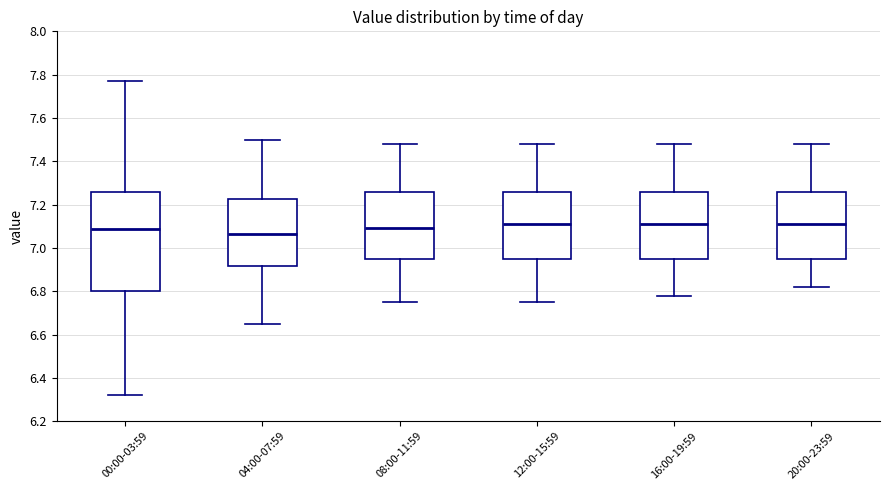

Reading left to right, transcribe this box plot: for each box, give where its median line is, the range the box spans, and where its two whiskers end, as read against the y-axis. The values are not printed on the chart, so give them approximately, as read against the axis.

00:00-03:59: median 7.08, box 6.80 to 7.26, whiskers 6.32 to 7.78
04:00-07:59: median 7.06, box 6.92 to 7.22, whiskers 6.66 to 7.50
08:00-11:59: median 7.10, box 6.96 to 7.26, whiskers 6.76 to 7.48
12:00-15:59: median 7.12, box 6.96 to 7.26, whiskers 6.76 to 7.48
16:00-19:59: median 7.12, box 6.96 to 7.26, whiskers 6.78 to 7.48
20:00-23:59: median 7.12, box 6.96 to 7.26, whiskers 6.82 to 7.48